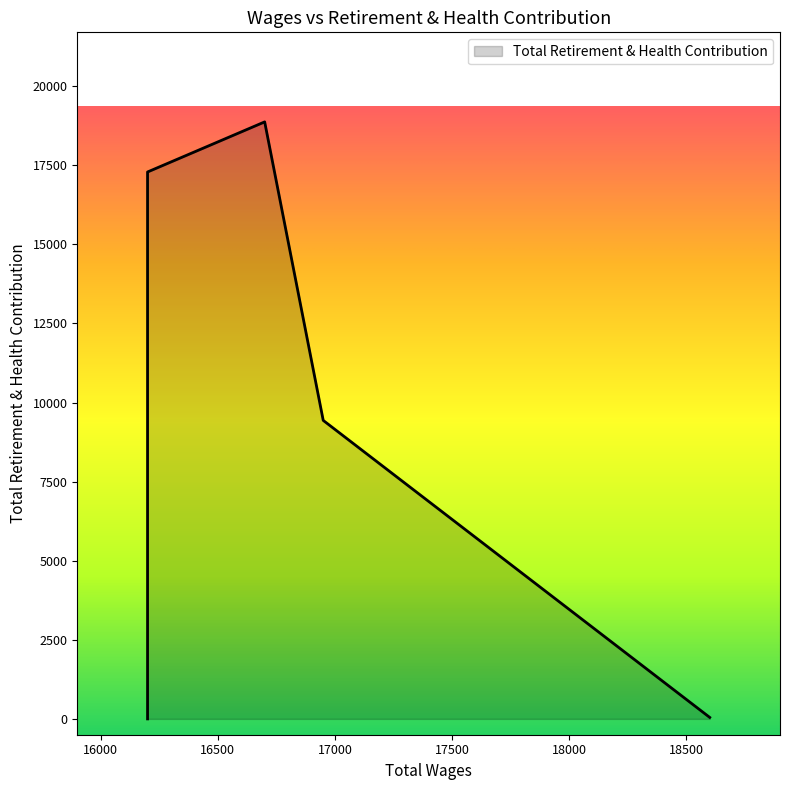

How many series are shown in this chart?

1